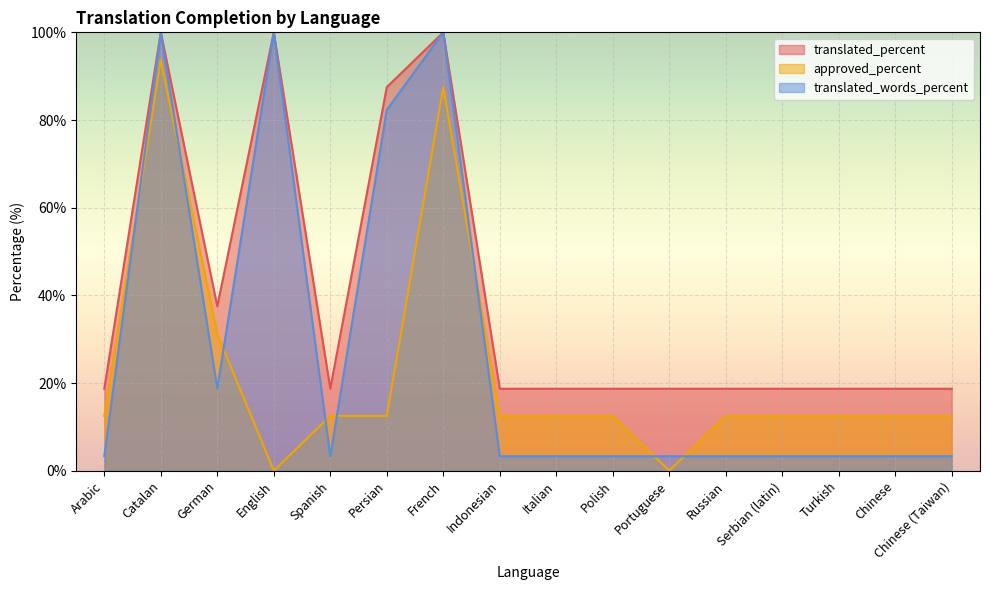

What is the spread (max minus min) of values at French?

12.5